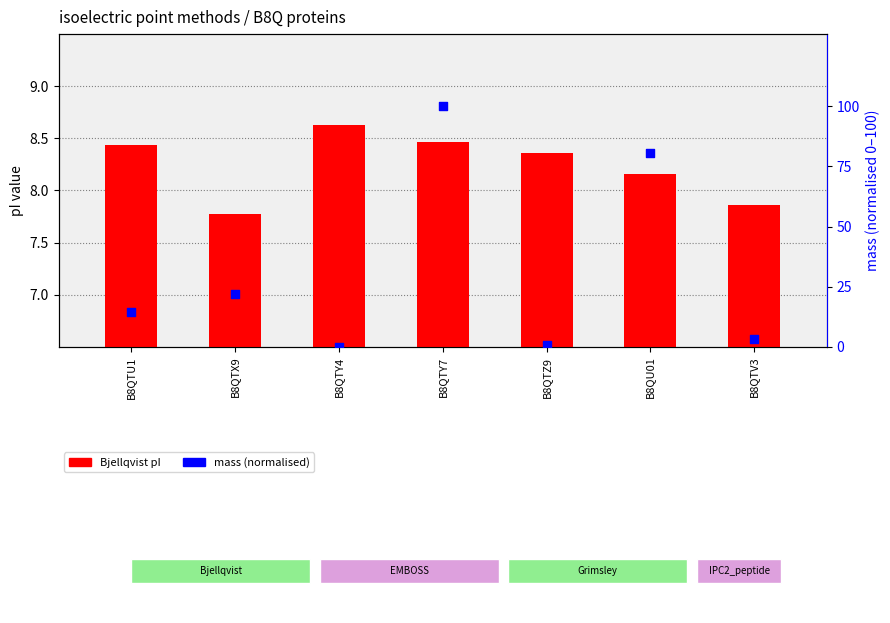

Which series contains the highest Y value?

mass (norm 0-100)